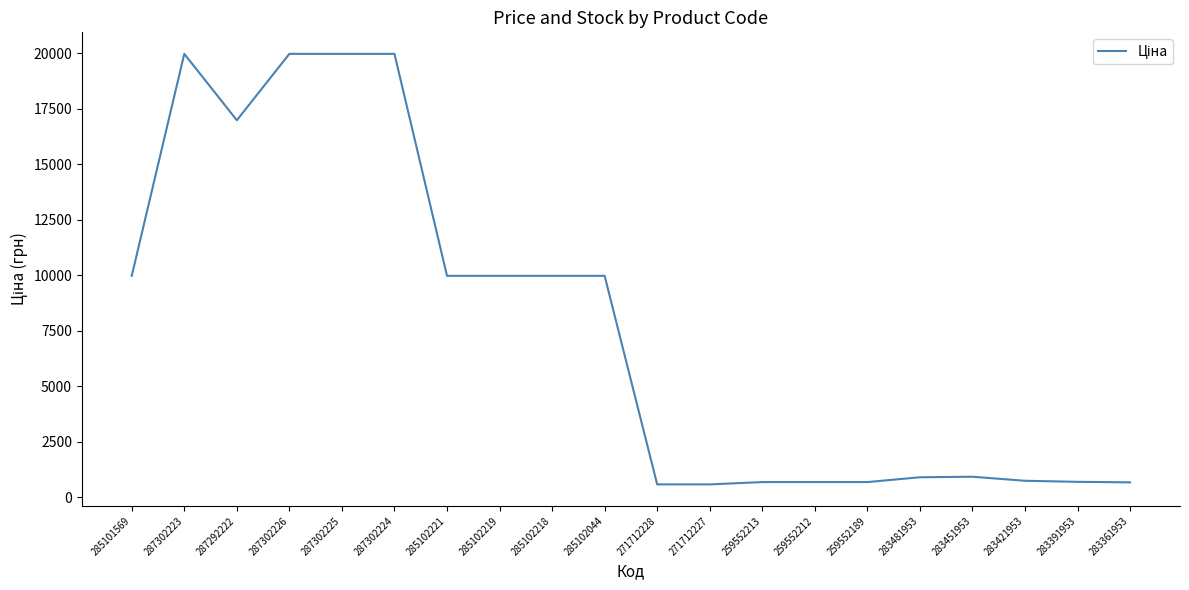

Which has a higher value, 285102219 or 283421953?

285102219